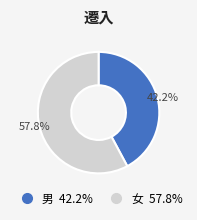

Does any single category account for the majority?

Yes